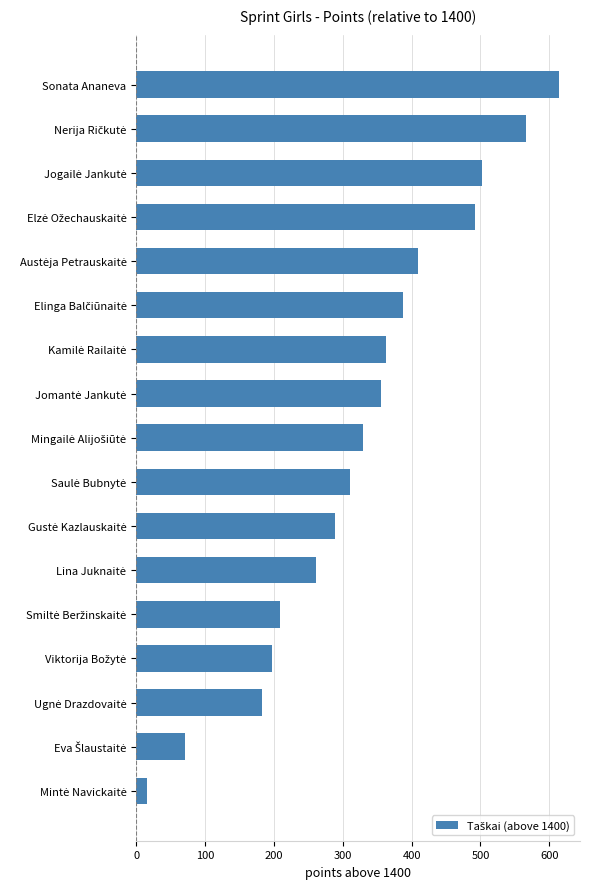

What is the sum of all values?

5556